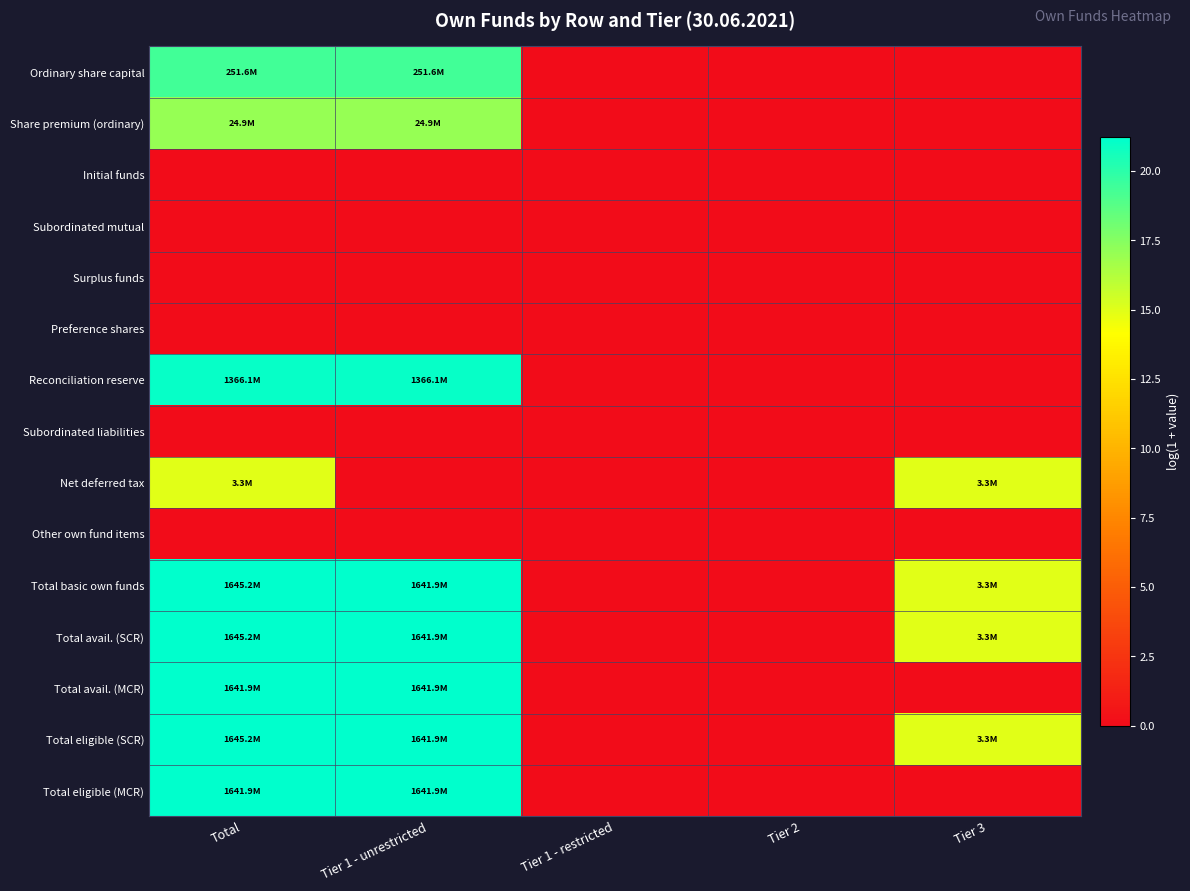

Reading left to right, extract all data points from this chart.

Ordinary share capital: Total=19.3	Tier 1 - unrestricted=19.3	Tier 1 - restricted=0.0	Tier 2=0.0	Tier 3=0.0
Share premium (ordinary): Total=17.0	Tier 1 - unrestricted=17.0	Tier 1 - restricted=0.0	Tier 2=0.0	Tier 3=0.0
Initial funds: Total=0.0	Tier 1 - unrestricted=0.0	Tier 1 - restricted=0.0	Tier 2=0.0	Tier 3=0.0
Subordinated mutual: Total=0.0	Tier 1 - unrestricted=0.0	Tier 1 - restricted=0.0	Tier 2=0.0	Tier 3=0.0
Surplus funds: Total=0.0	Tier 1 - unrestricted=0.0	Tier 1 - restricted=0.0	Tier 2=0.0	Tier 3=0.0
Preference shares: Total=0.0	Tier 1 - unrestricted=0.0	Tier 1 - restricted=0.0	Tier 2=0.0	Tier 3=0.0
Reconciliation reserve: Total=21.0	Tier 1 - unrestricted=21.0	Tier 1 - restricted=0.0	Tier 2=0.0	Tier 3=0.0
Subordinated liabilities: Total=0.0	Tier 1 - unrestricted=0.0	Tier 1 - restricted=0.0	Tier 2=0.0	Tier 3=0.0
Net deferred tax: Total=15.0	Tier 1 - unrestricted=0.0	Tier 1 - restricted=0.0	Tier 2=0.0	Tier 3=15.0
Other own fund items: Total=0.0	Tier 1 - unrestricted=0.0	Tier 1 - restricted=0.0	Tier 2=0.0	Tier 3=0.0
Total basic own funds: Total=21.2	Tier 1 - unrestricted=21.2	Tier 1 - restricted=0.0	Tier 2=0.0	Tier 3=15.0
Total avail. (SCR): Total=21.2	Tier 1 - unrestricted=21.2	Tier 1 - restricted=0.0	Tier 2=0.0	Tier 3=15.0
Total avail. (MCR): Total=21.2	Tier 1 - unrestricted=21.2	Tier 1 - restricted=0.0	Tier 2=0.0	Tier 3=0.0
Total eligible (SCR): Total=21.2	Tier 1 - unrestricted=21.2	Tier 1 - restricted=0.0	Tier 2=0.0	Tier 3=15.0
Total eligible (MCR): Total=21.2	Tier 1 - unrestricted=21.2	Tier 1 - restricted=0.0	Tier 2=0.0	Tier 3=0.0